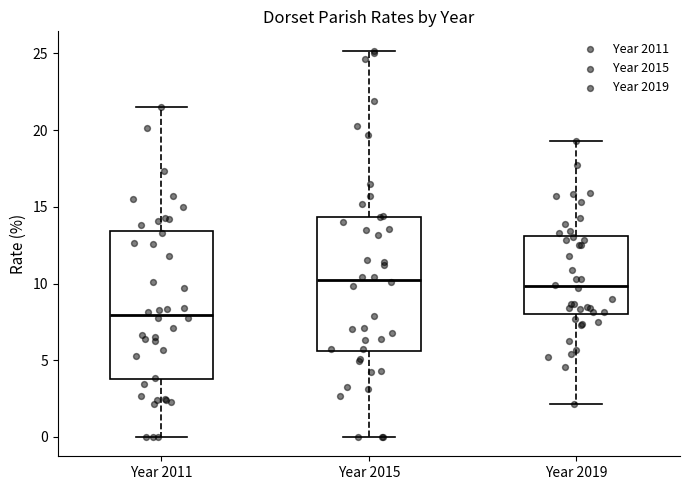

Where does the lower whisker of the box for Year 2011 end on the y-axis? The values are not printed on the chart, so give them approximately, as read against the axis.

0.0